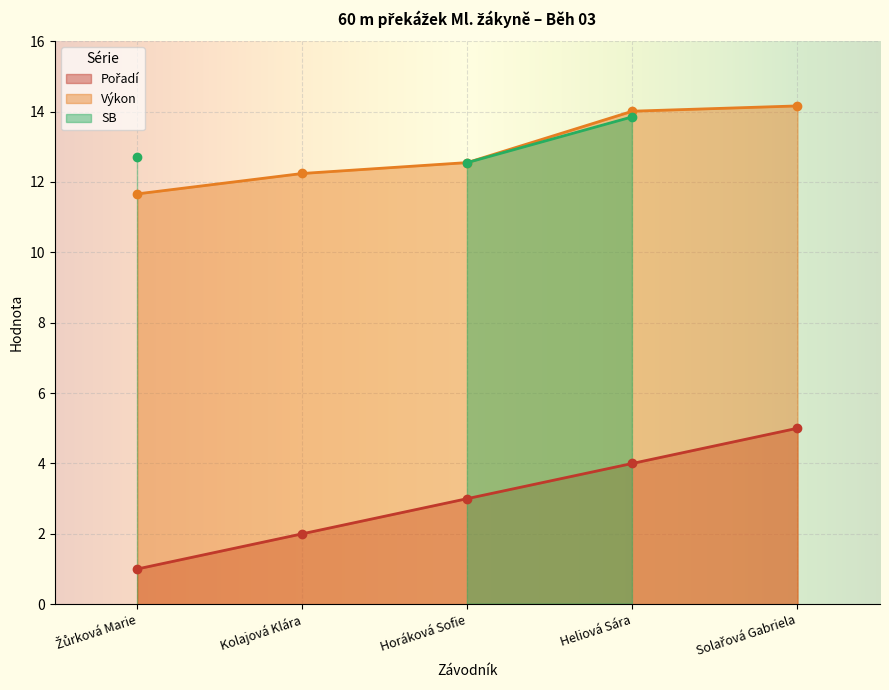

At which category does the chart reach its peak across all series?

Solařová Gabriela